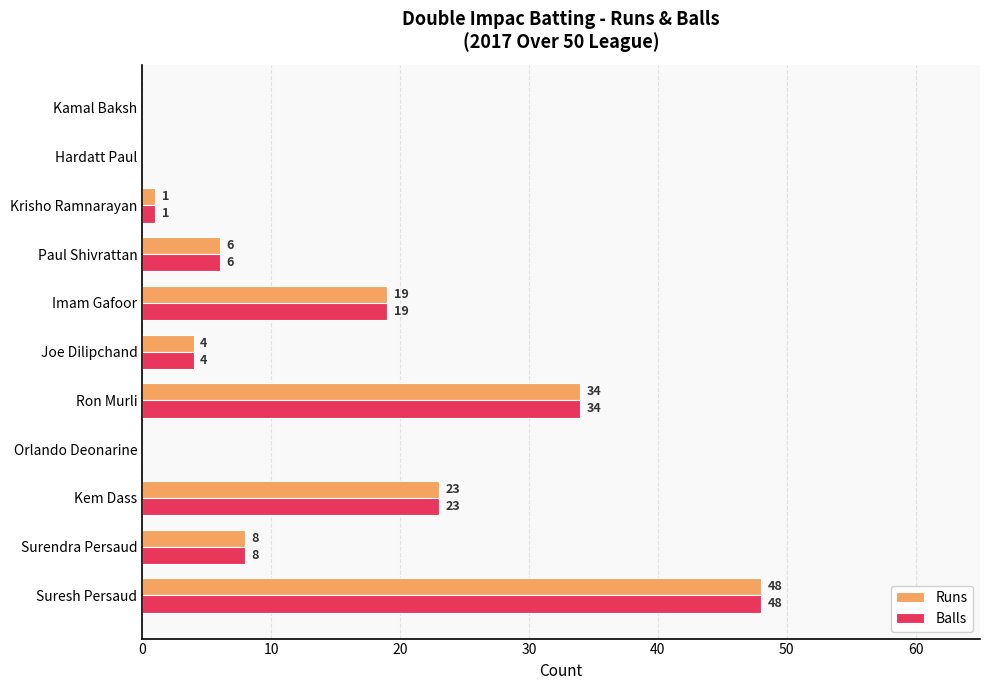

What is the sum of the Runs values at Orlando Deonarine and Surendra Persaud?

8